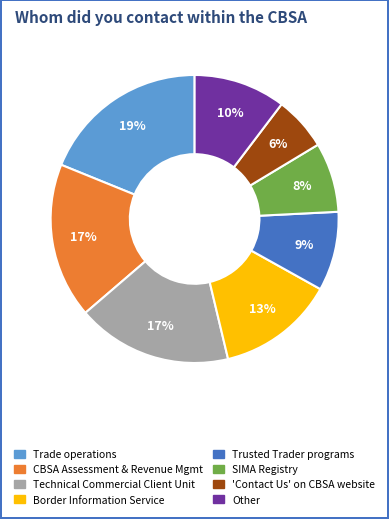

Is there any slice that represents more than half of the pie?

No